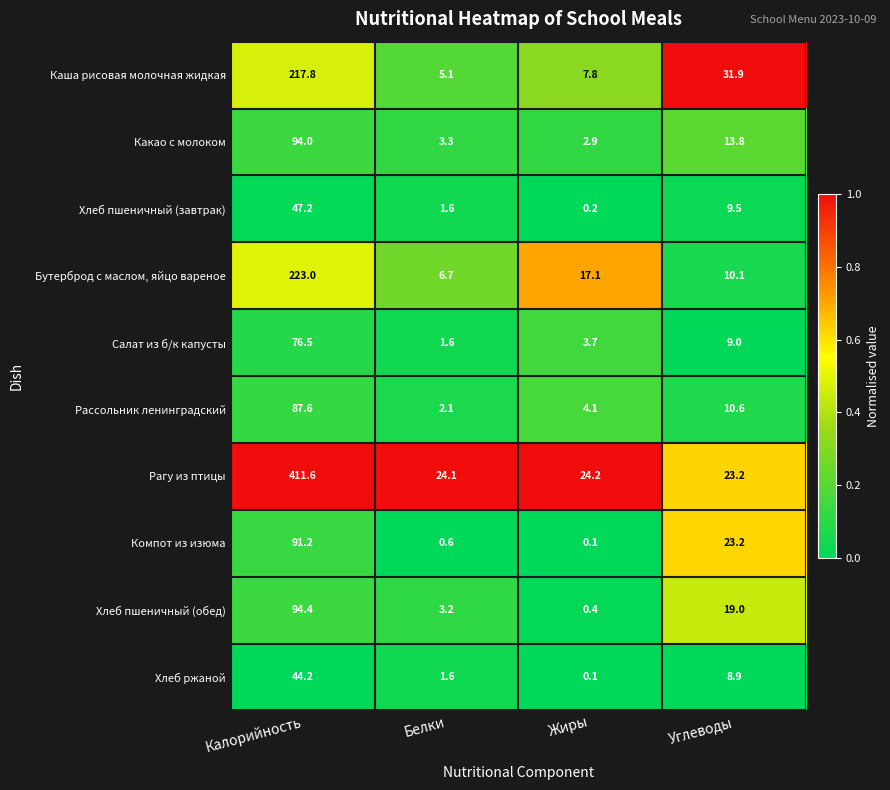

Which category has the highest value across all series?

Калорийность